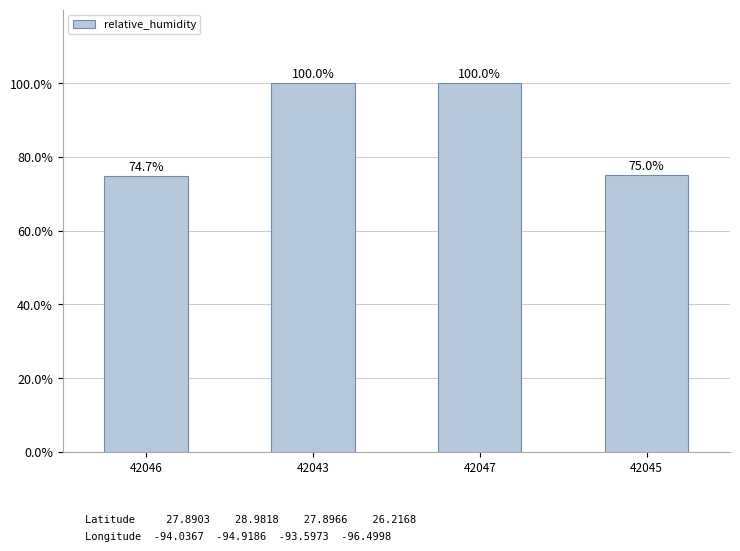

Approximately how many times larger is the value at 42045 compared to 42046?

1.0